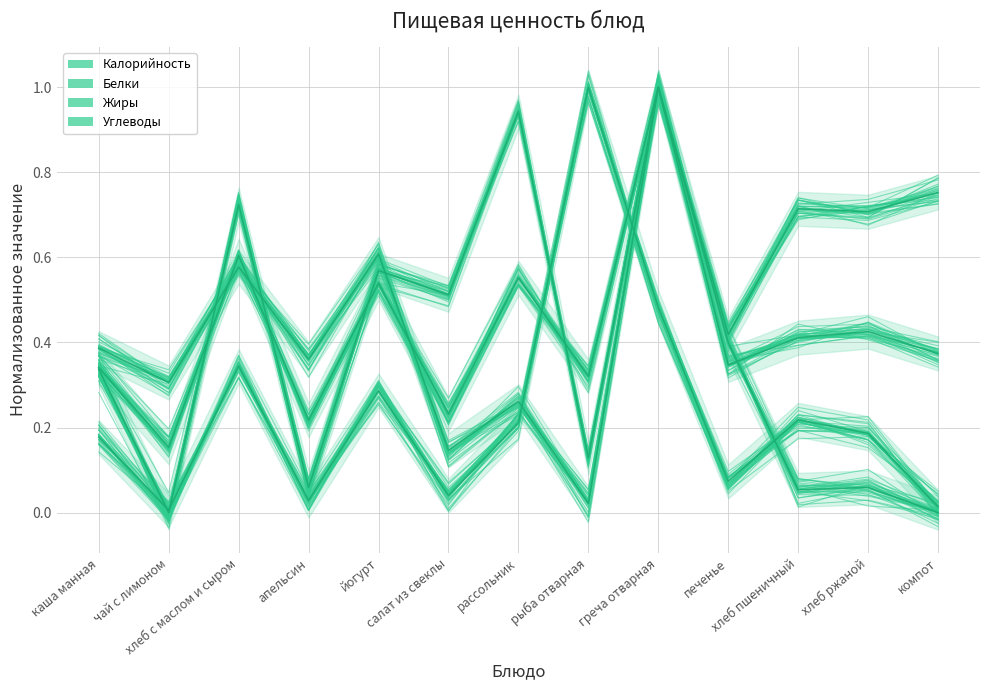

After their last crossing, which series has the higher values: Жиры or Белки?

Белки